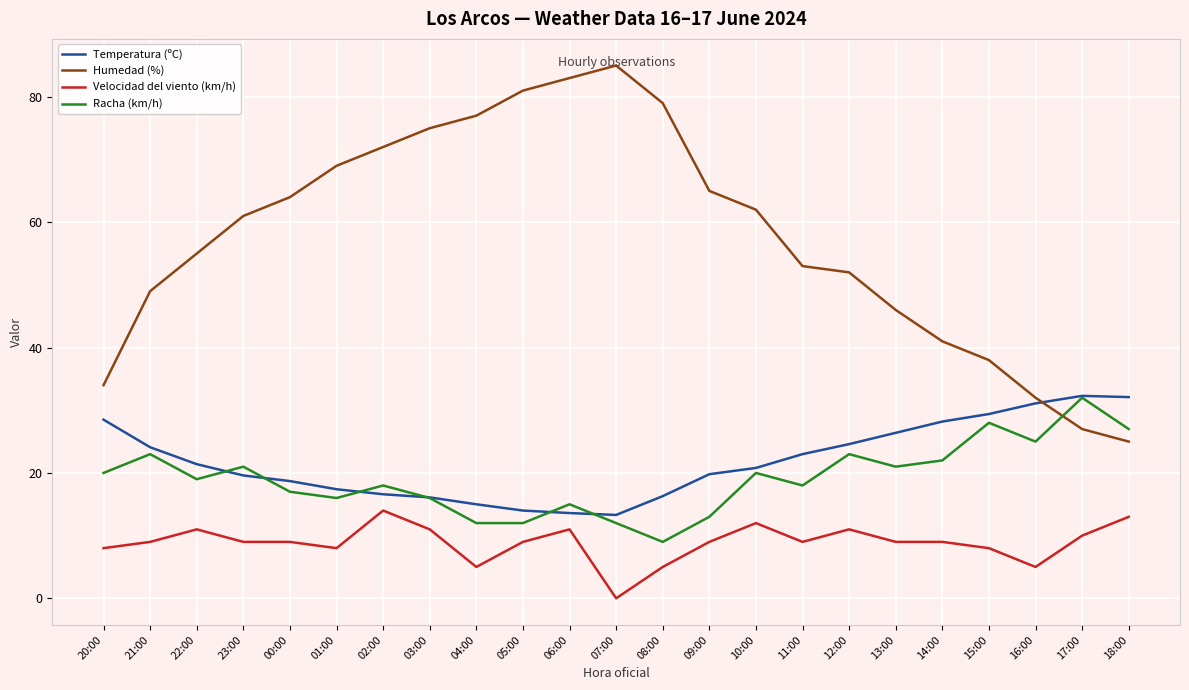

True or false: Temperatura (ºC) and Velocidad del viento (km/h) intersect in this chart.

False